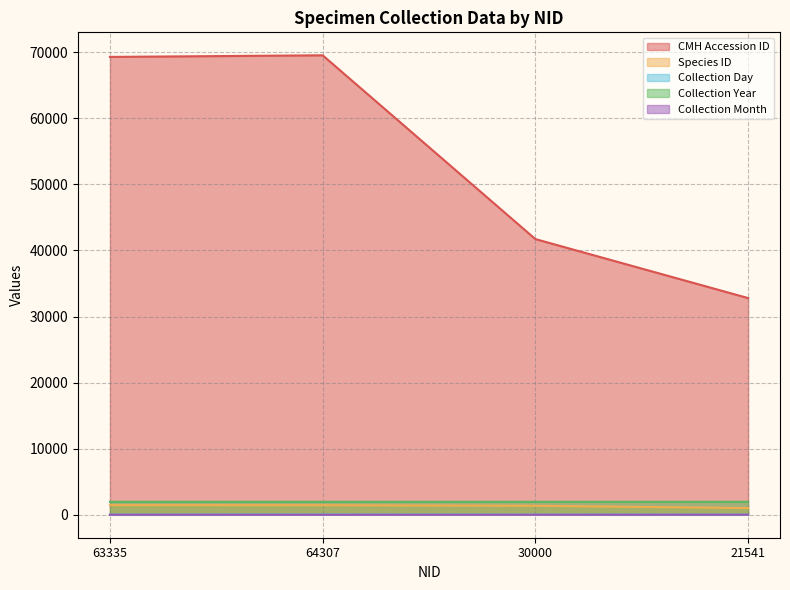

What is the value of the Collection Day point at the 4th from the left?

8